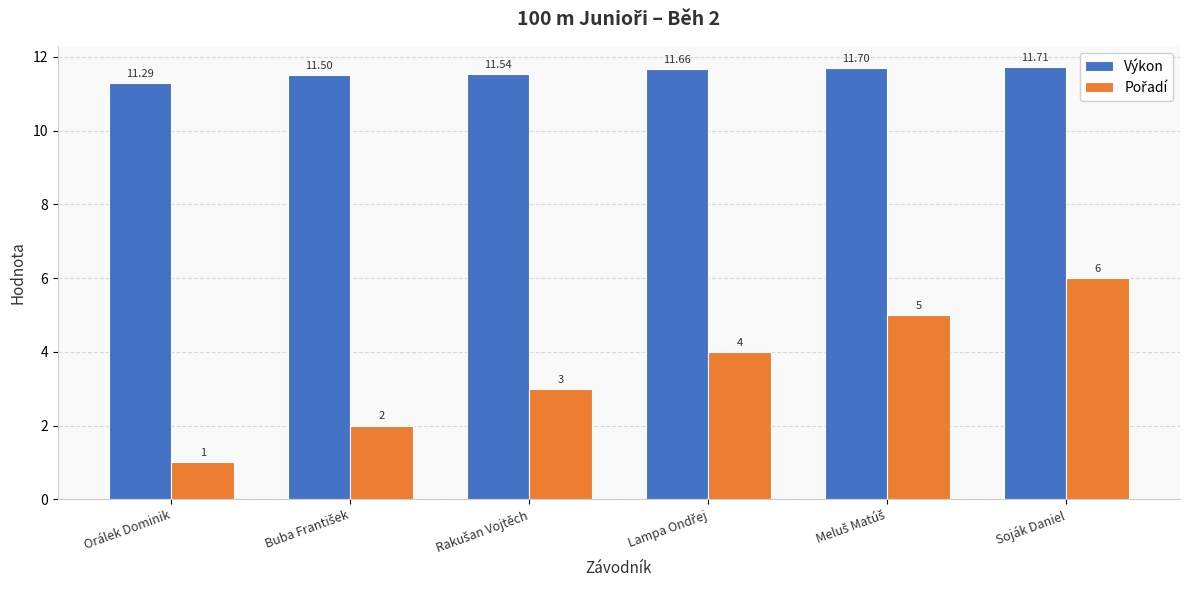

Which series has the largest total across all categories?

Výkon